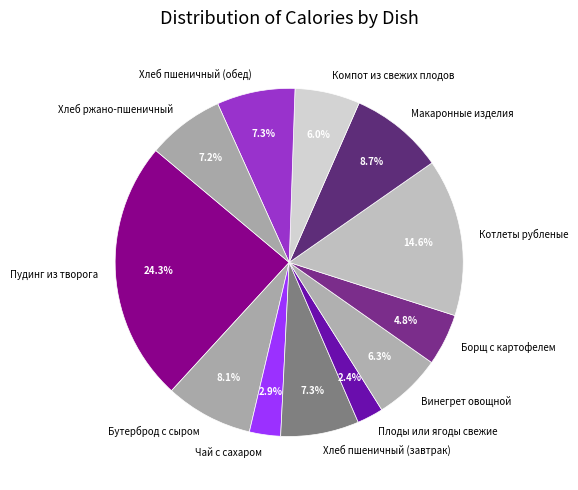

To the nearest percent, what is the combined percentage of Борщ с картофелем and Бутерброд с сыром?

13%